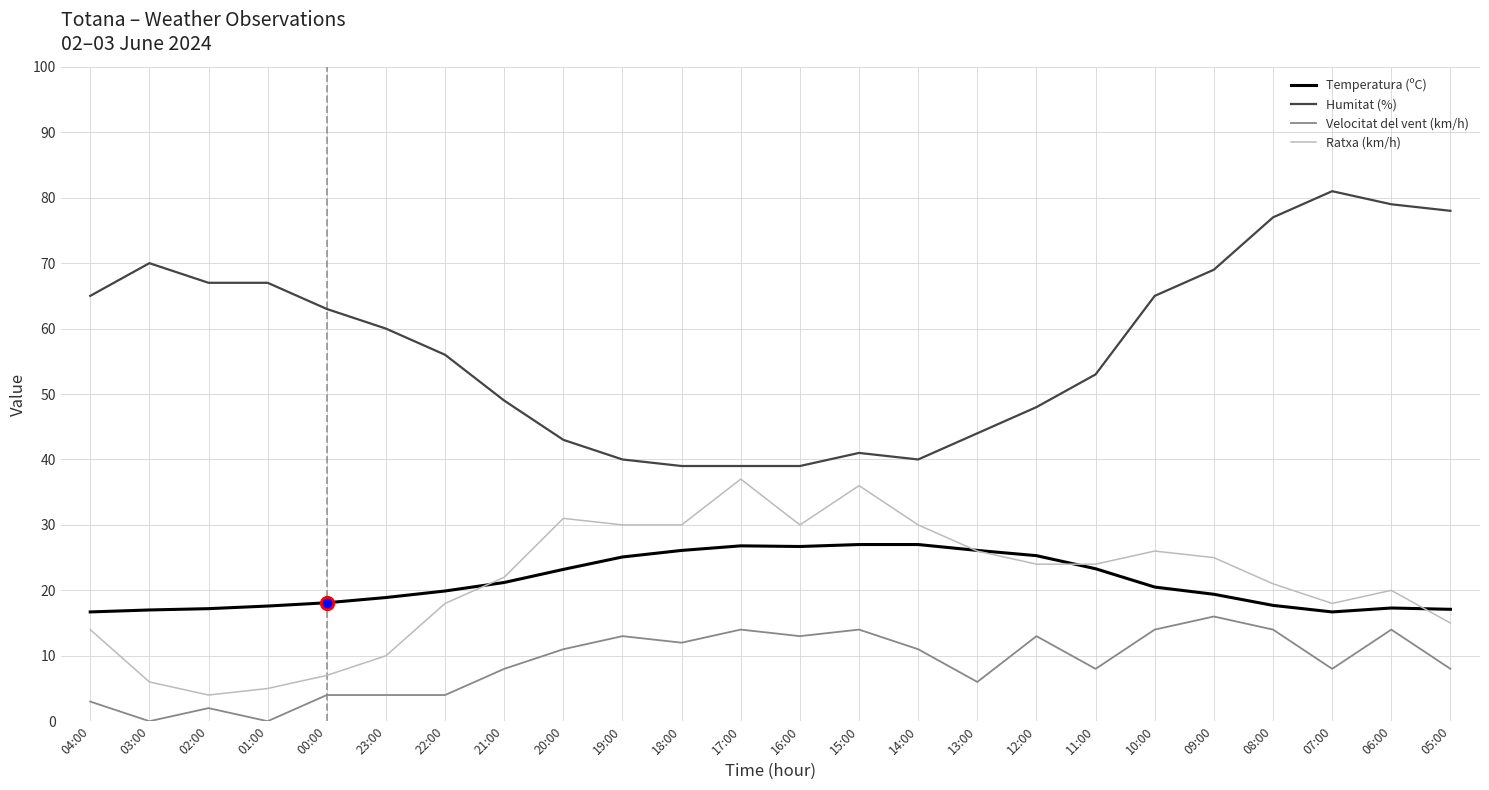

Which category has the highest value in the Humitat (%) series?

07:00